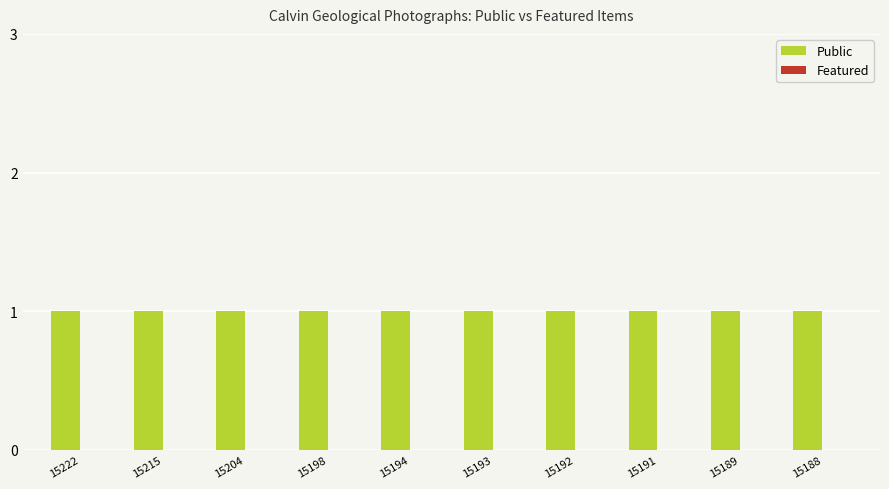

Which category has the highest value in the Featured series?

15222